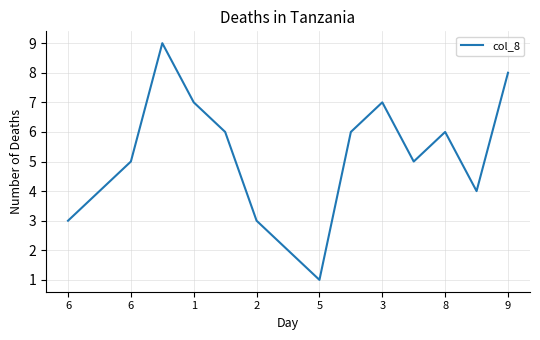

What is the greatest value displayed?

9